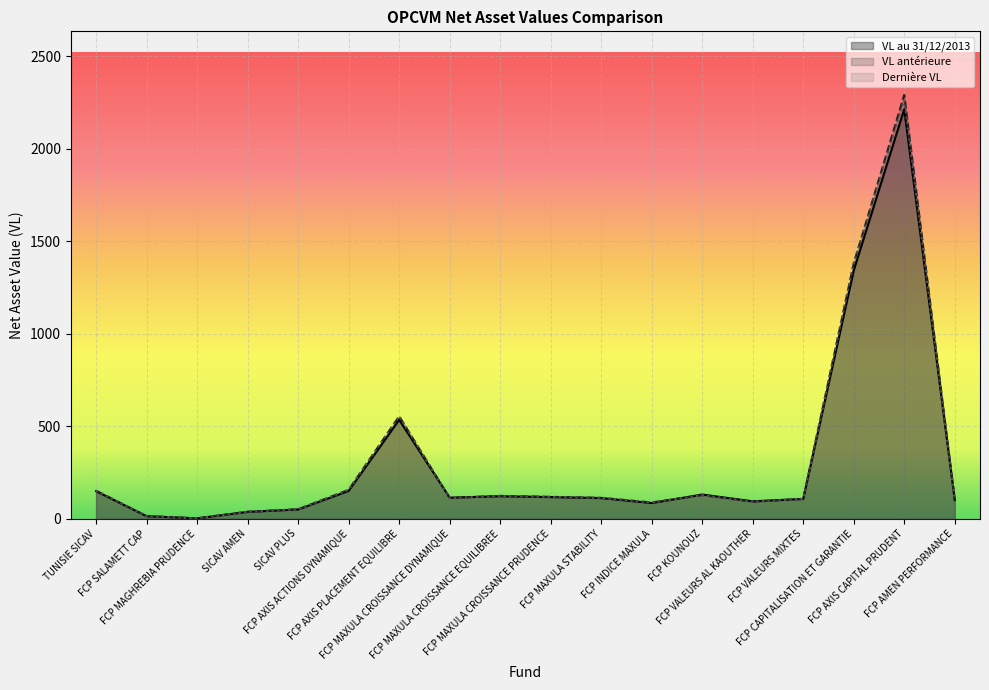

List the series in order of their overall mean, lowest first.

VL au 31/12/2013, Dernière VL, VL antérieure